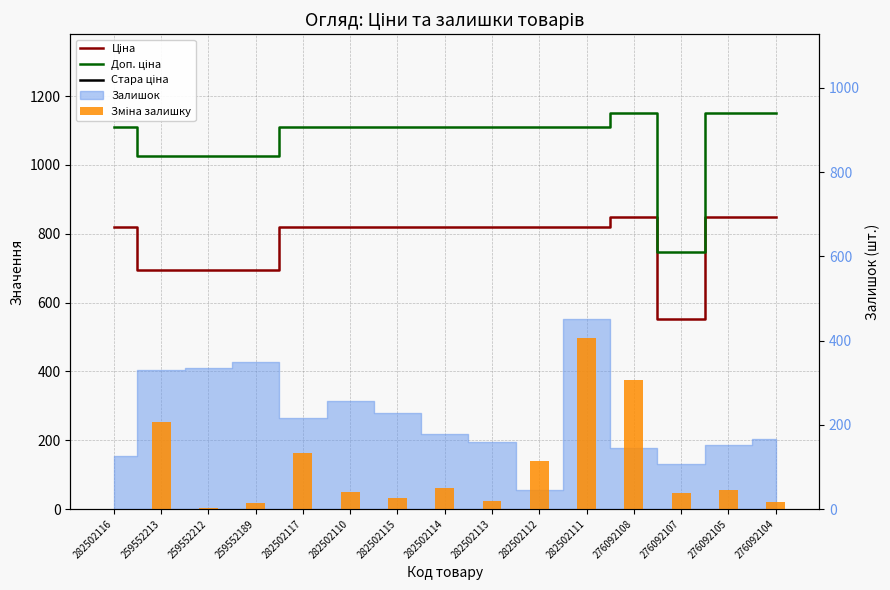

What is the maximum value shown in the chart?

1149.7